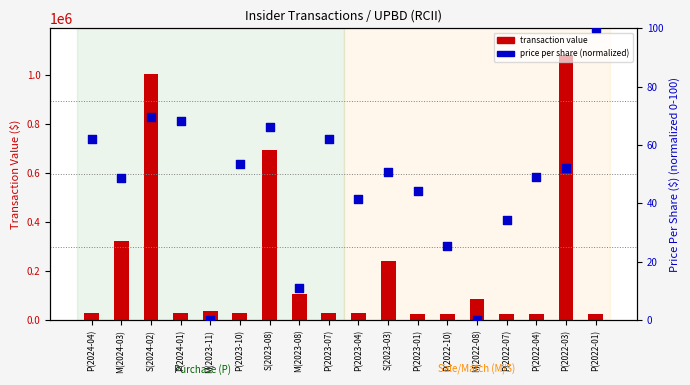

At which category is the sum across all series the highest?

P(2022-03)